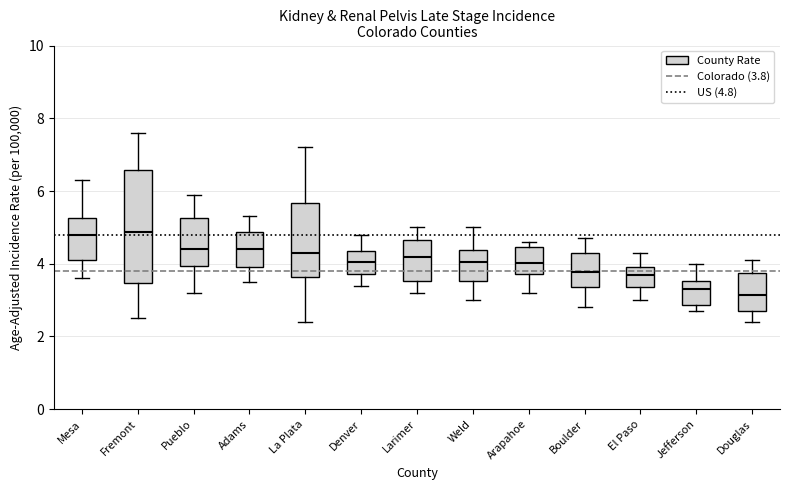

Reading left to right, transcribe this box plot: for each box, give where its median line is, the range the box spans, and where its two whiskers end, as read against the y-axis. The values are not printed on the chart, so give them approximately, as read against the axis.

Mesa: median 4.8, box 4.2 to 5.2, whiskers 3.6 to 6.4
Fremont: median 4.8, box 3.4 to 6.6, whiskers 2.6 to 7.6
Pueblo: median 4.4, box 4.0 to 5.2, whiskers 3.2 to 6.0
Adams: median 4.4, box 4.0 to 4.8, whiskers 3.6 to 5.4
La Plata: median 4.4, box 3.6 to 5.6, whiskers 2.4 to 7.2
Denver: median 4.0, box 3.8 to 4.4, whiskers 3.4 to 4.8
Larimer: median 4.2, box 3.6 to 4.6, whiskers 3.2 to 5.0
Weld: median 4.0, box 3.6 to 4.4, whiskers 3.0 to 5.0
Arapahoe: median 4.0, box 3.8 to 4.4, whiskers 3.2 to 4.6
Boulder: median 3.8, box 3.4 to 4.2, whiskers 2.8 to 4.8
El Paso: median 3.6, box 3.4 to 4.0, whiskers 3.0 to 4.4
Jefferson: median 3.4, box 2.8 to 3.6, whiskers 2.8 (just below the box's lower edge) to 4.0
Douglas: median 3.2, box 2.8 to 3.8, whiskers 2.4 to 4.2